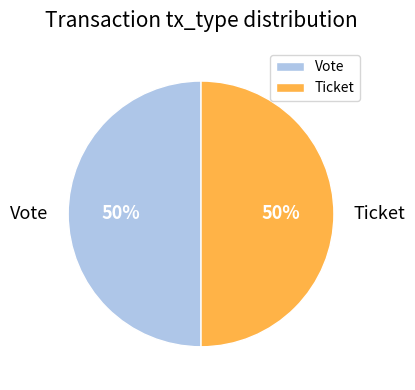

Combined, do Vote and Ticket account for over 50%?

Yes